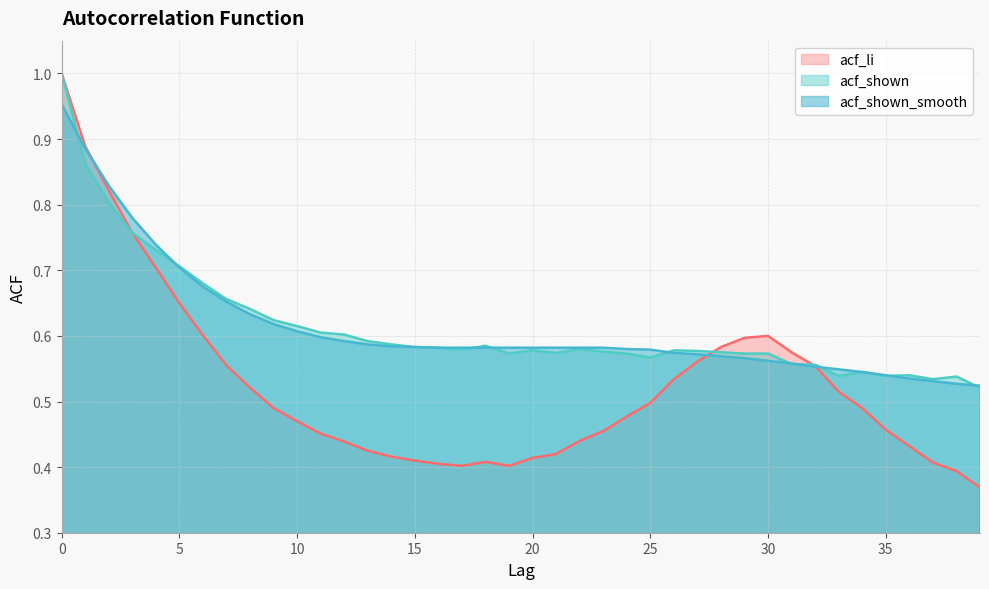

Which series has the largest total across all categories?

acf_shown